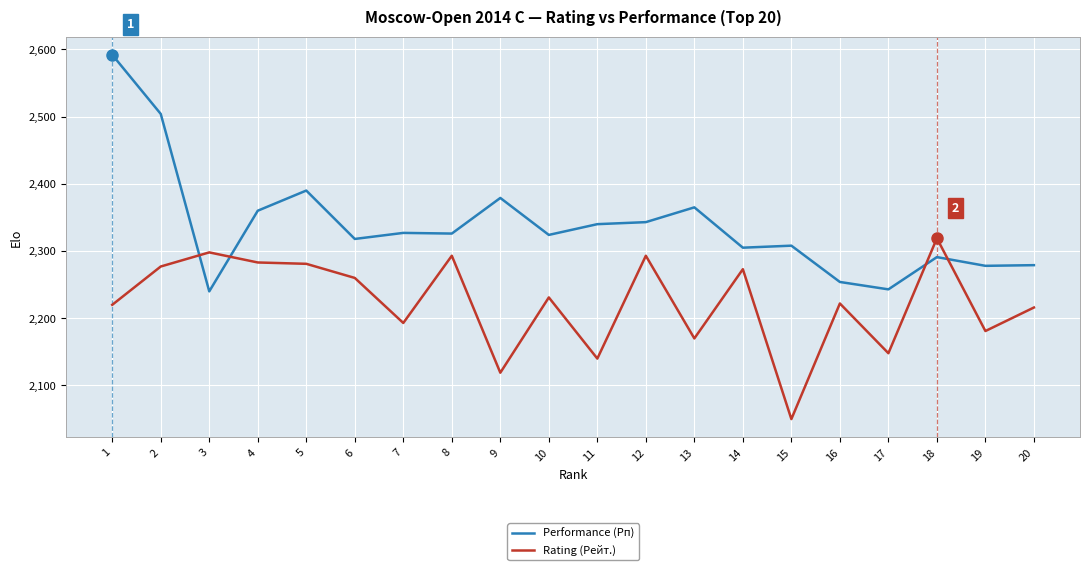

What are all the series names shown in the legend?

Performance (Рп), Rating (Рейт.)